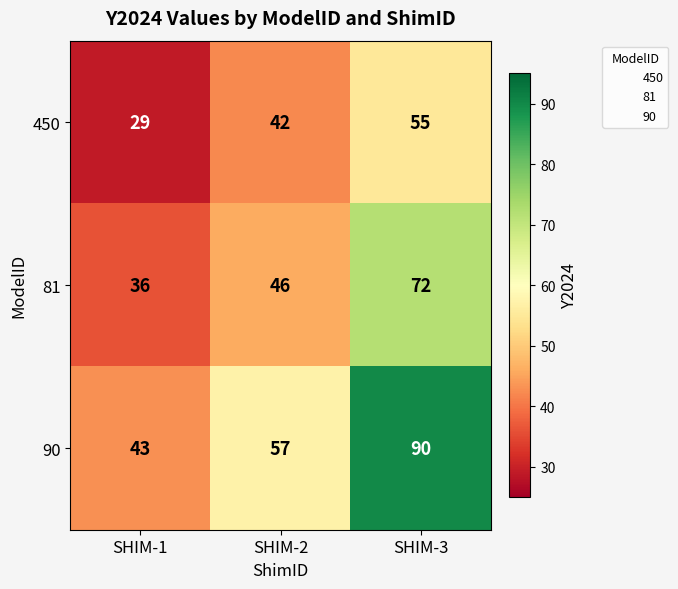

The value of 450 at SHIM-2 is 42. True or false?

True